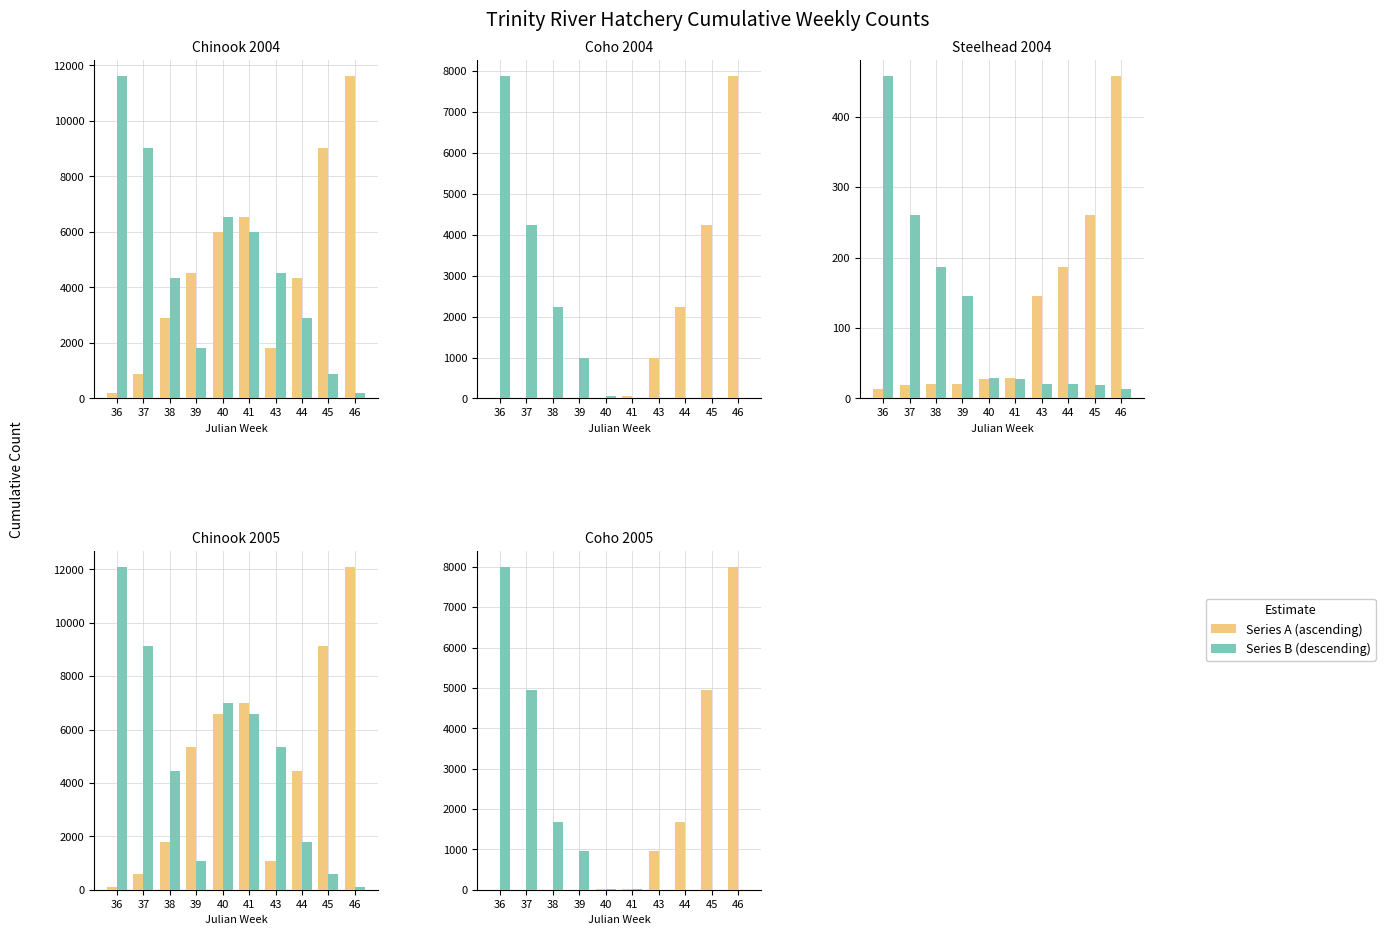

Are the bars grouped side by side (vs. stacked)?

Yes